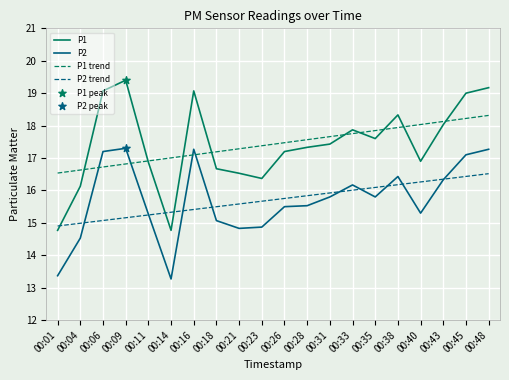

Which series has the largest range (max minus min)?

P1